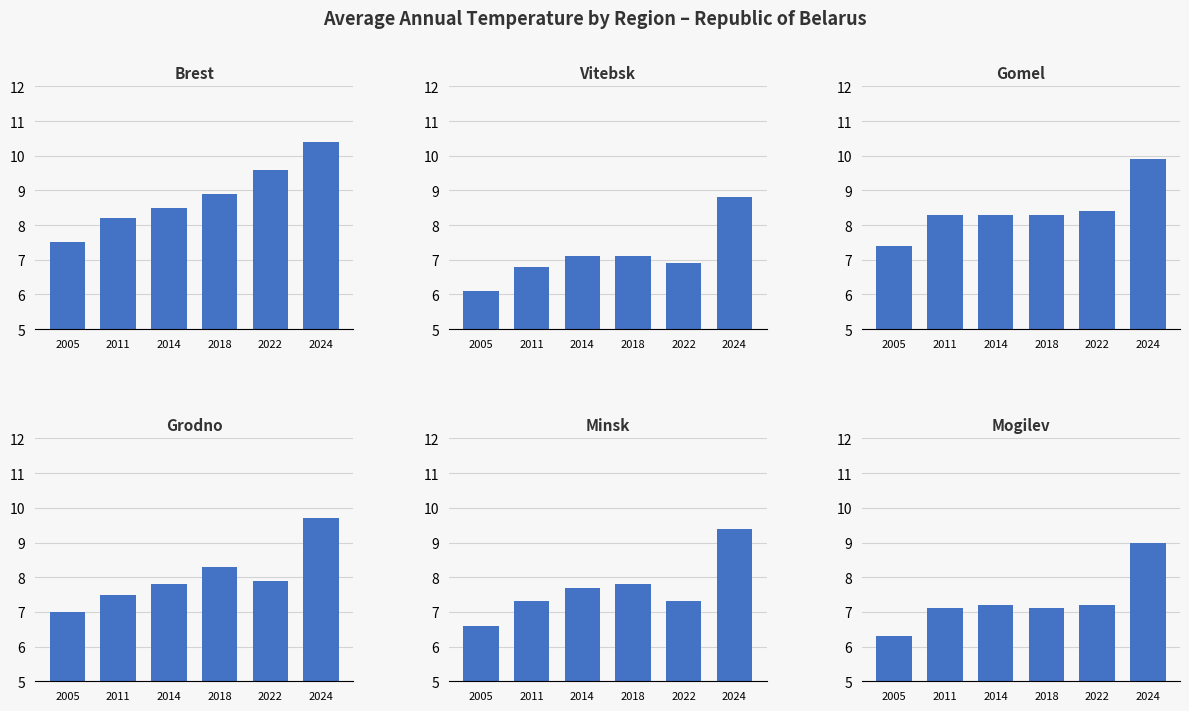

What are all the series names shown in the legend?

Brest, Vitebsk, Gomel, Grodno, Minsk, Mogilev